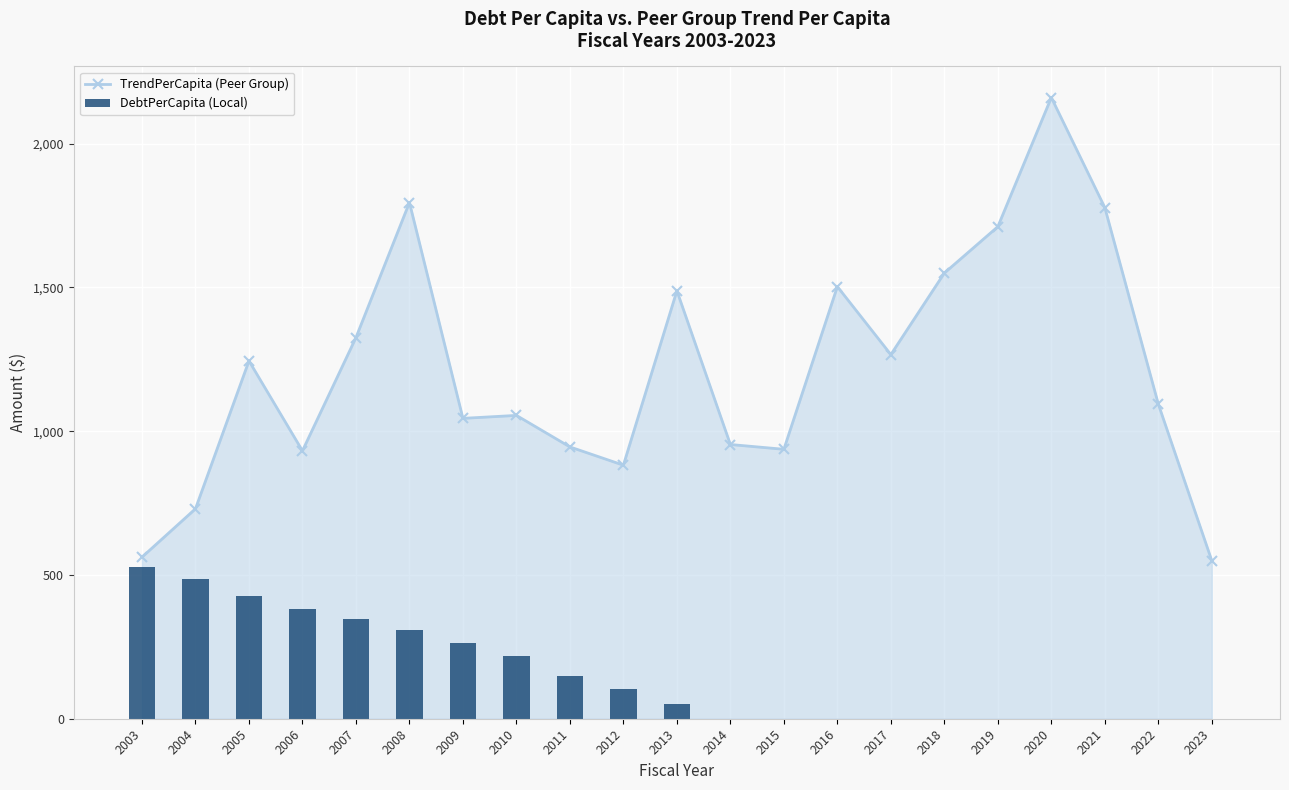

What is the highest value of the TrendPerCapita (Peer Group) series?

2160.4